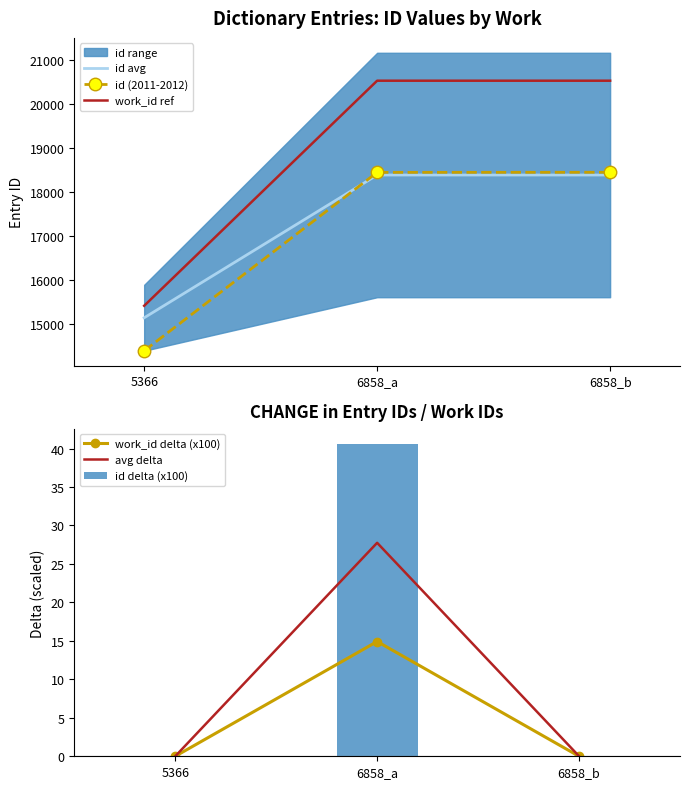

Rank the categories by id delta (x100) value from lowest to highest.

5366, 6858_b, 6858_a